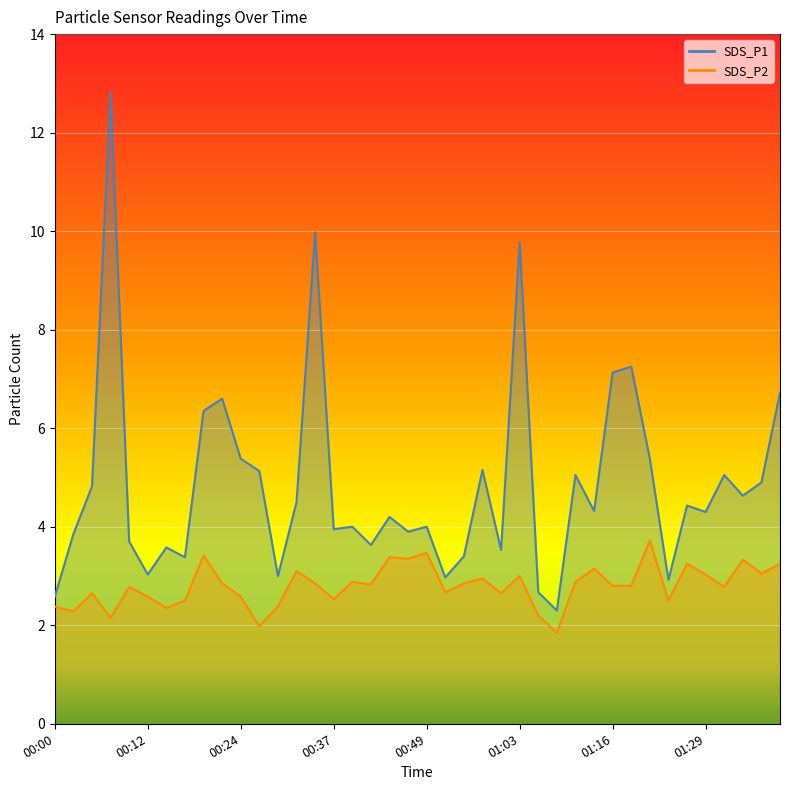

What is the average value of the SDS_P2 series?

2.8